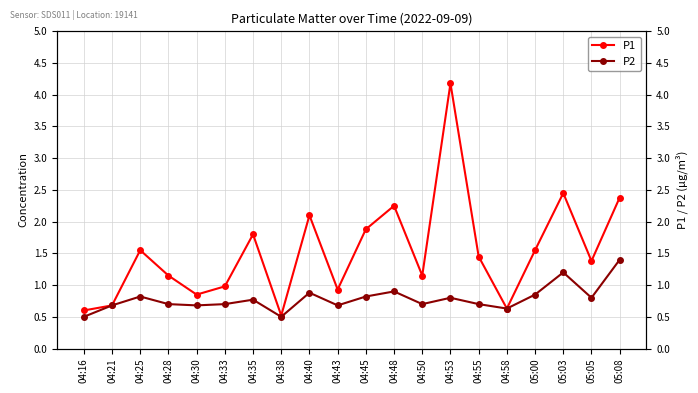

Reading left to right, extract all data points from this chart.

P1: 04:16=0.6	04:21=0.7	04:25=1.6	04:28=1.1	04:30=0.8	04:33=1.0	04:35=1.8	04:38=0.5	04:40=2.1	04:43=0.9	04:45=1.9	04:48=2.2	04:50=1.1	04:53=4.2	04:55=1.4	04:58=0.6	05:00=1.6	05:03=2.5	05:05=1.4	05:08=2.4
P2: 04:16=0.5	04:21=0.7	04:25=0.8	04:28=0.7	04:30=0.7	04:33=0.7	04:35=0.8	04:38=0.5	04:40=0.9	04:43=0.7	04:45=0.8	04:48=0.9	04:50=0.7	04:53=0.8	04:55=0.7	04:58=0.6	05:00=0.8	05:03=1.2	05:05=0.8	05:08=1.4